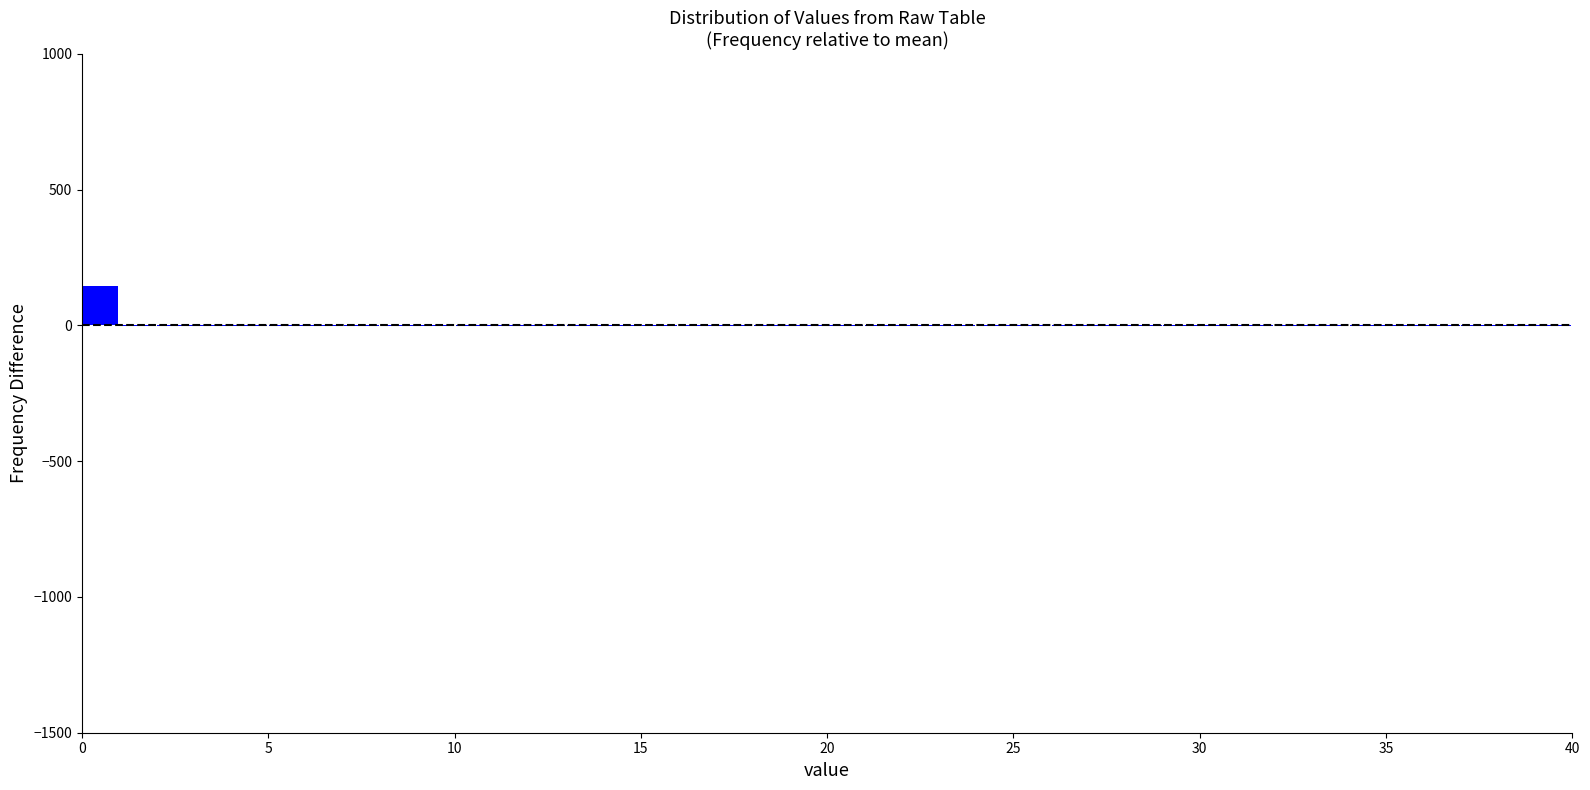

Around what value on the x-axis is the tallest bar? Give the approximate position of its centre, as read against the axis.

0.5